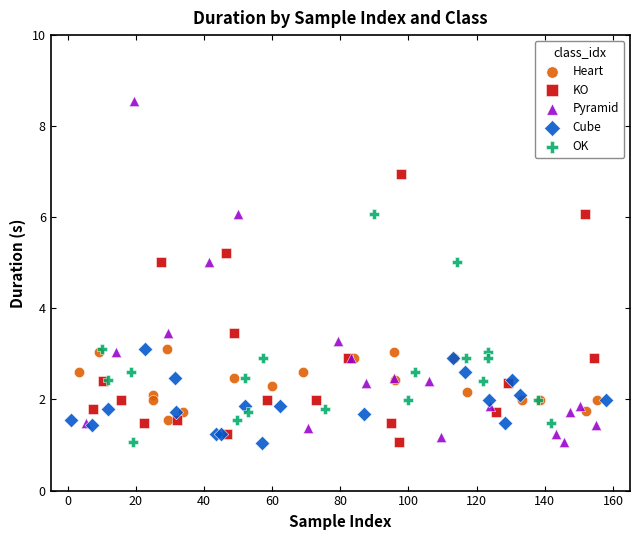

Which series reaches the maximum Y coordinate?

Pyramid